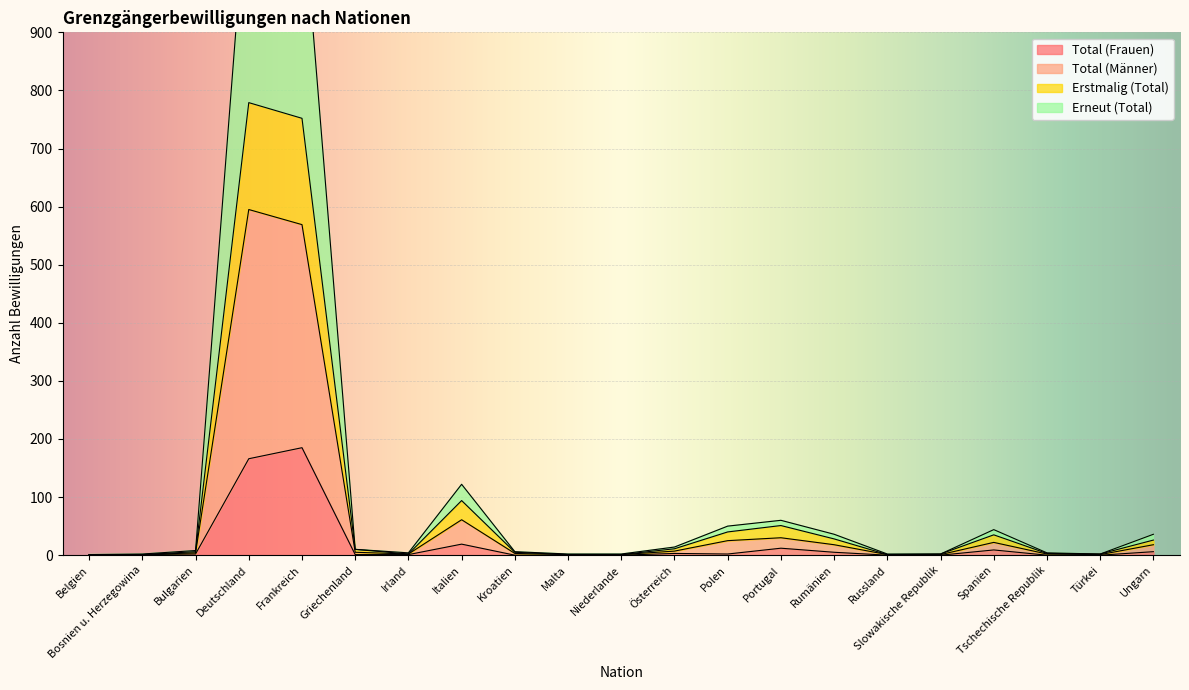

What are all the series names shown in the legend?

Total (Frauen), Total (Männer), Erstmalig (Total), Erneut (Total)